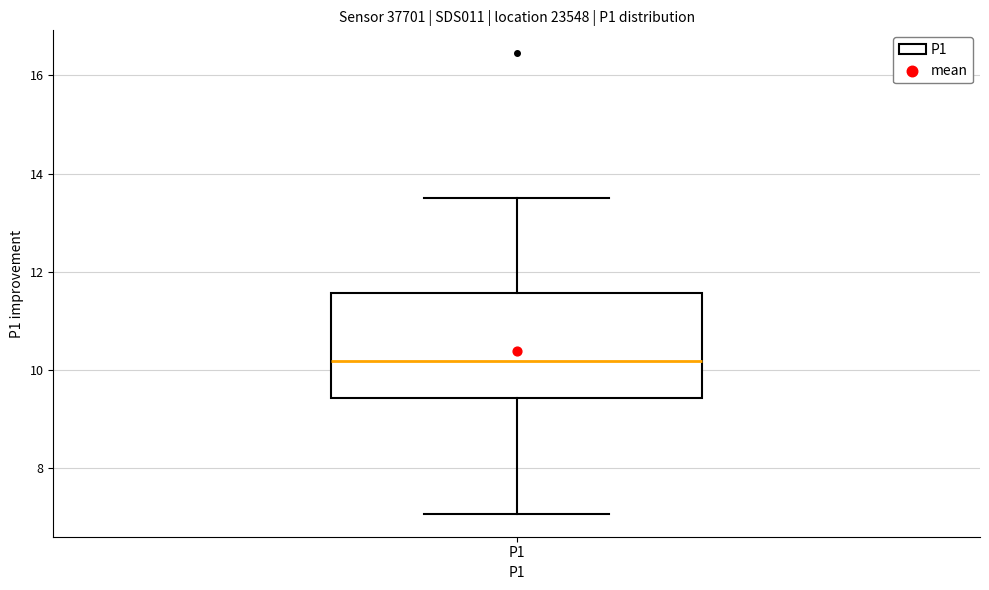

Where does the lower whisker of the box for P1 end on the y-axis? The values are not printed on the chart, so give them approximately, as read against the axis.

7.0